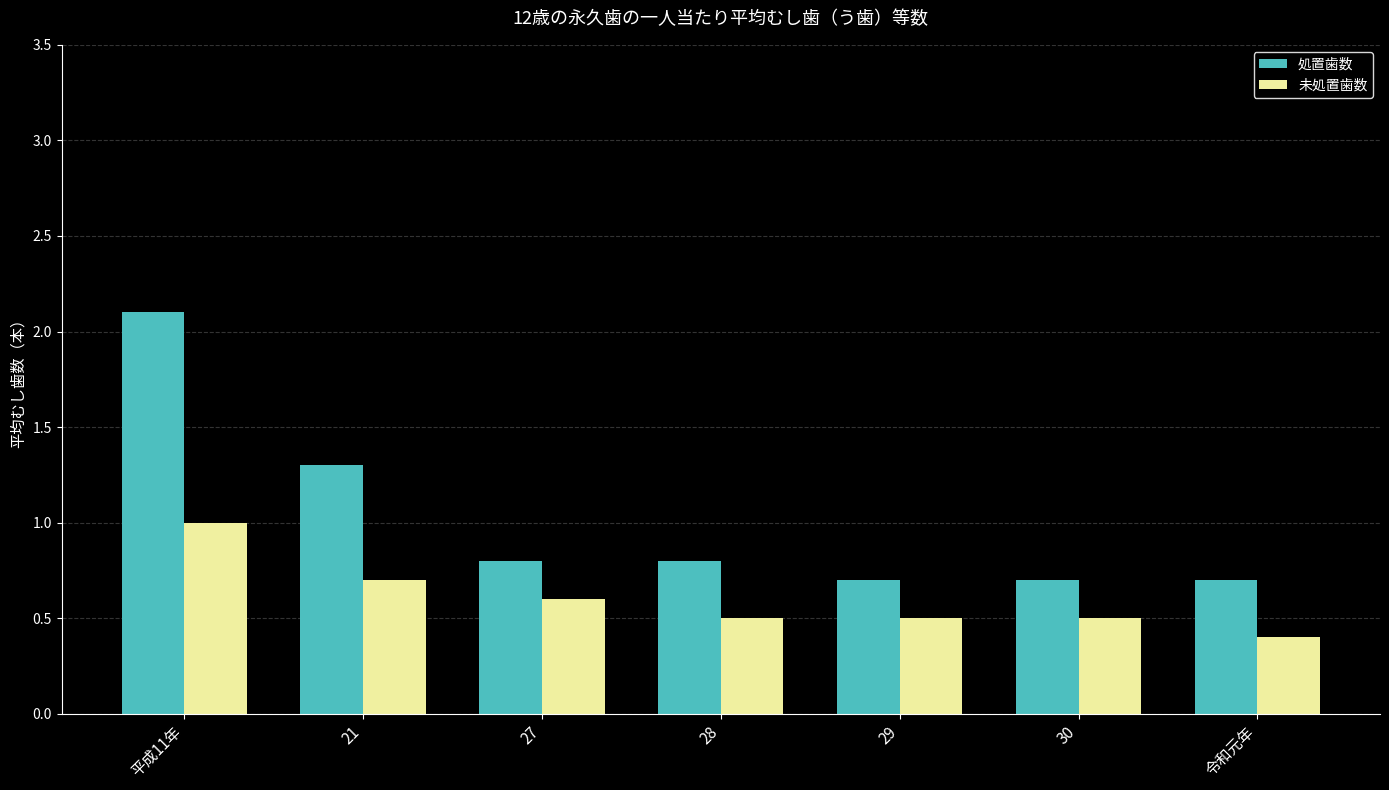

Rank the series by their average value, from highest to lowest.

処置歯数, 未処置歯数